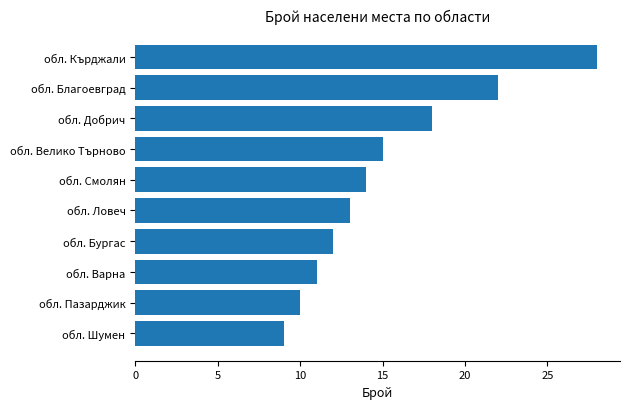

Between обл. Велико Търново and обл. Шумен, which is larger?

обл. Велико Търново